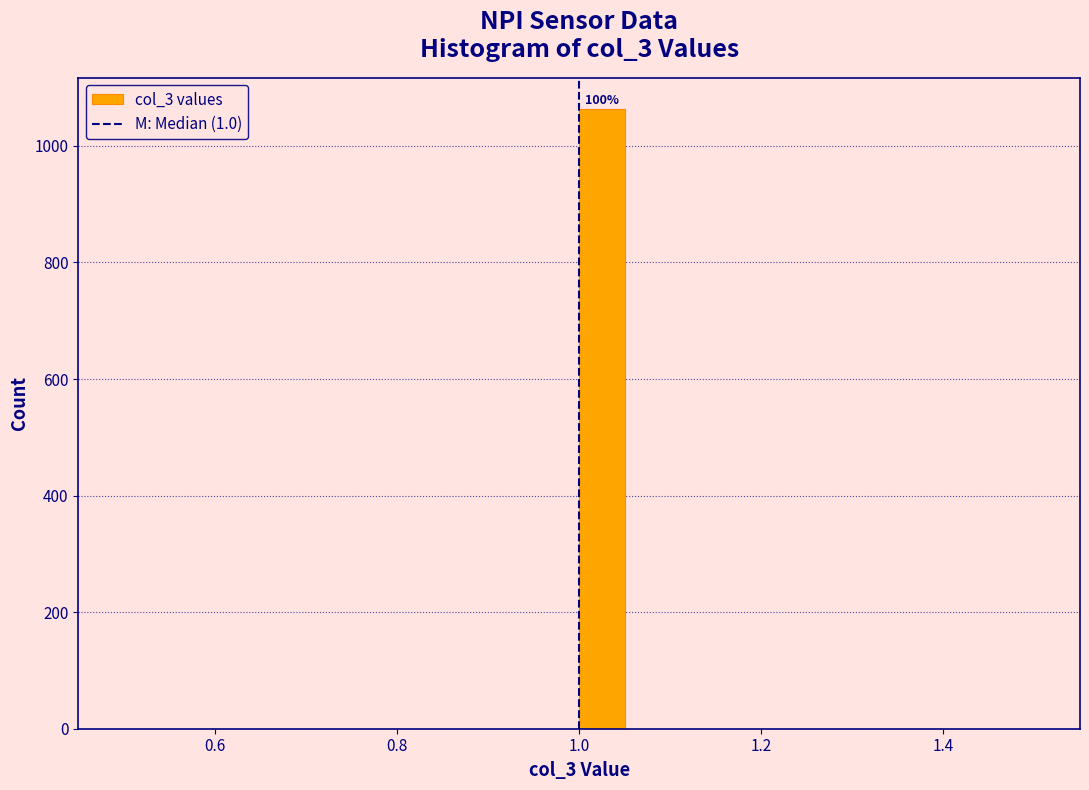

Around what value on the x-axis is the tallest bar? Give the approximate position of its centre, as read against the axis.

1.02